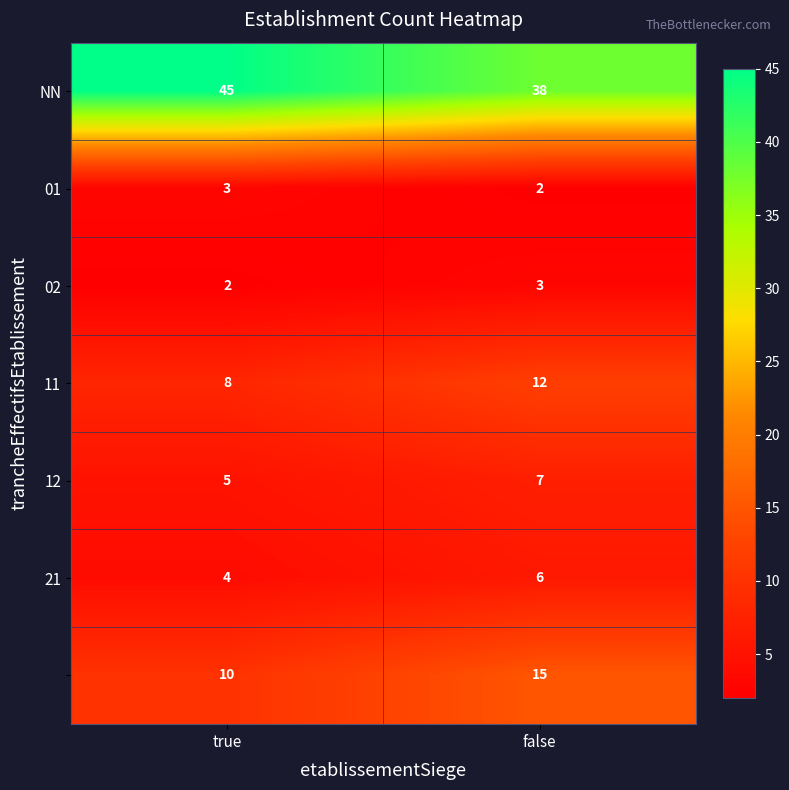

What is the total value across all series at false?

83